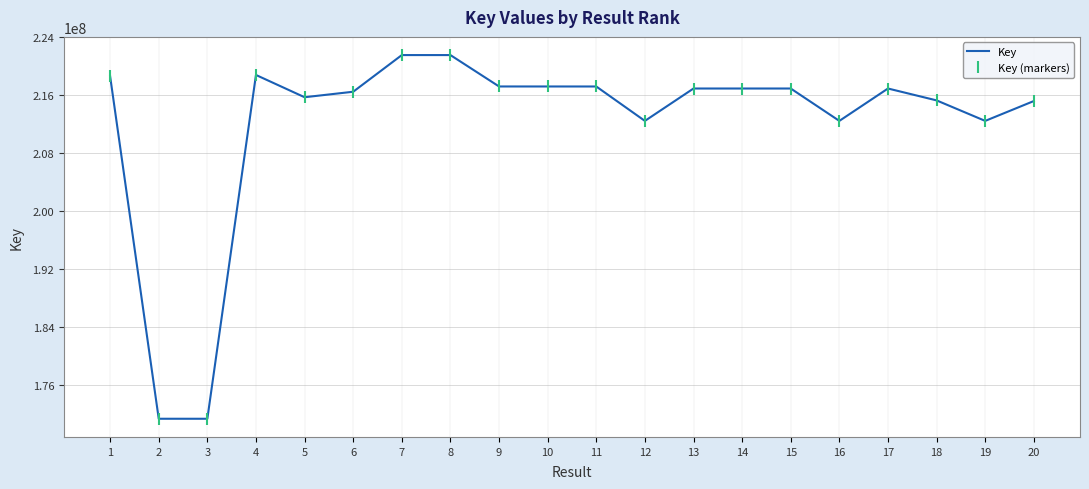

True or false: Key and Key (markers) intersect in this chart.

False